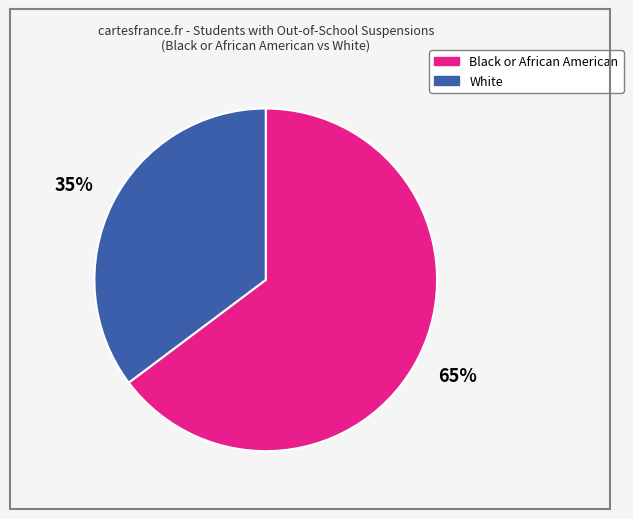

Does any single category account for the majority?

Yes